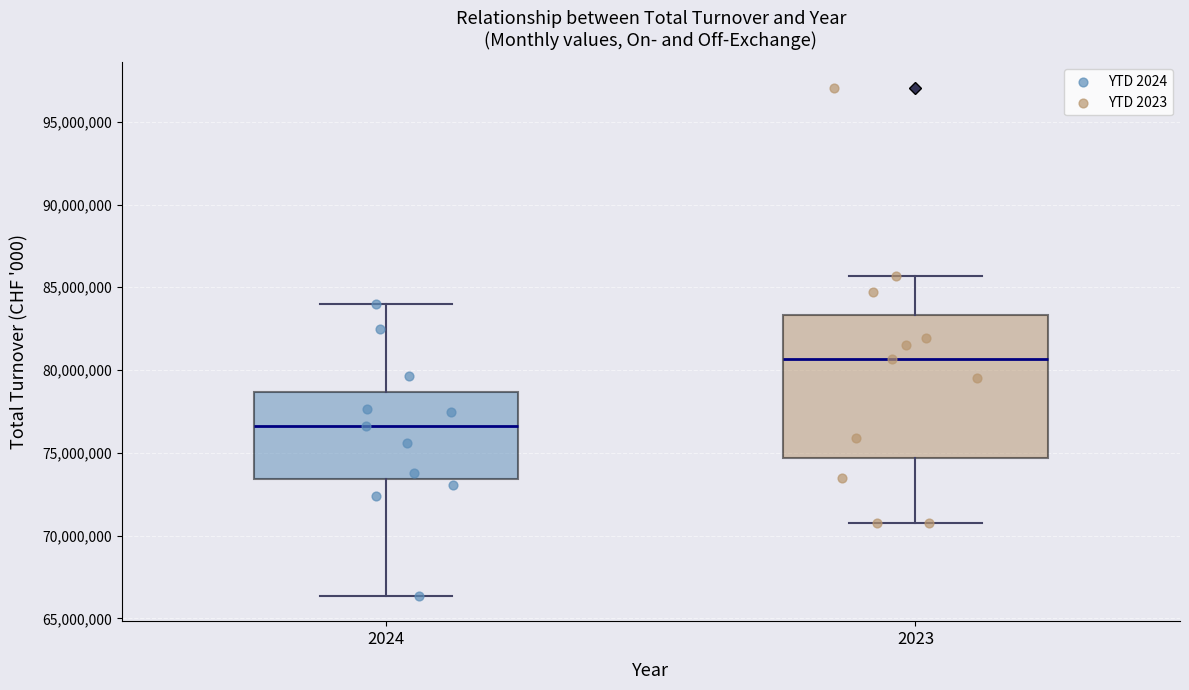

Which box's median line is the lowest?

2024